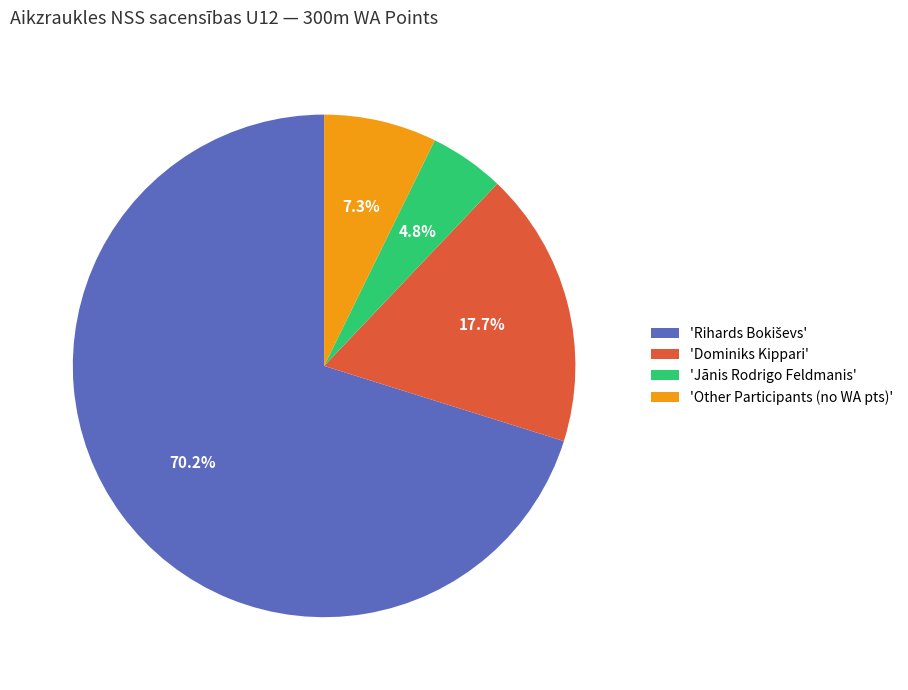

How much of the chart is everything except 'Dominiks Kippari'?

82.3%